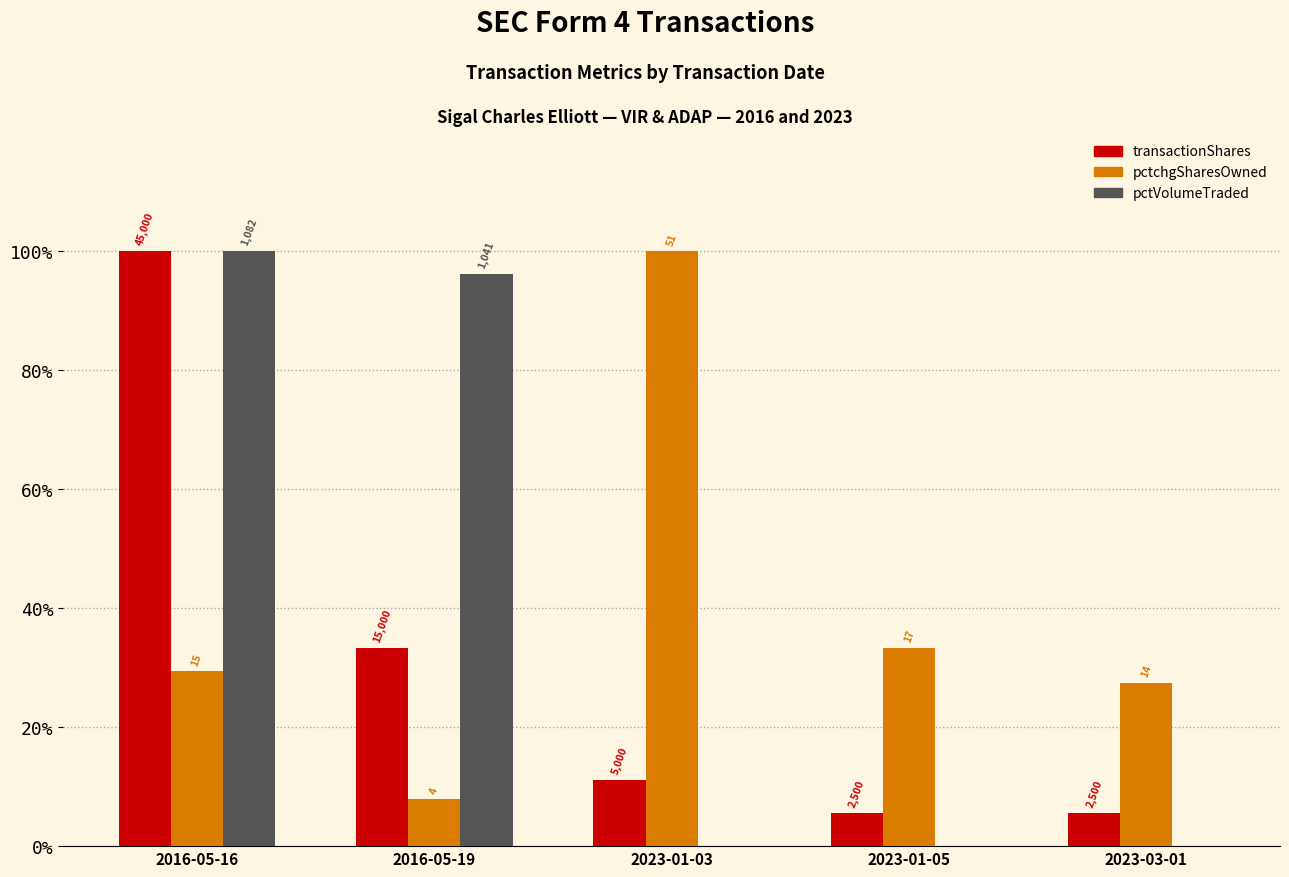

Which series has the largest range (max minus min)?

pctVolumeTraded